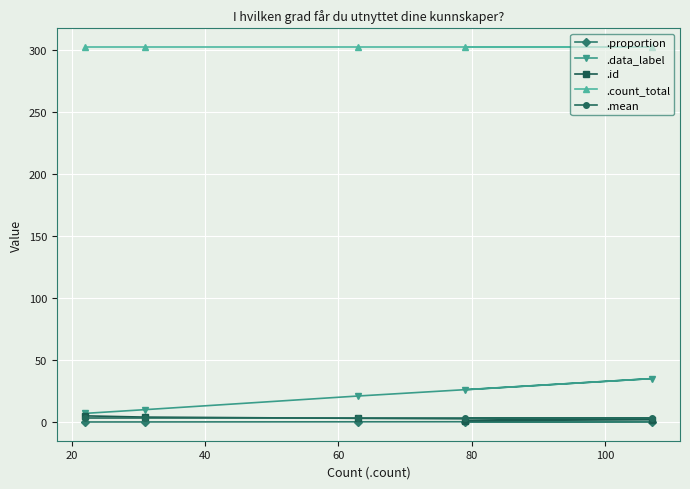

List the series in order of their peak value, highest first.

.count_total, .data_label, .id, .mean, .proportion